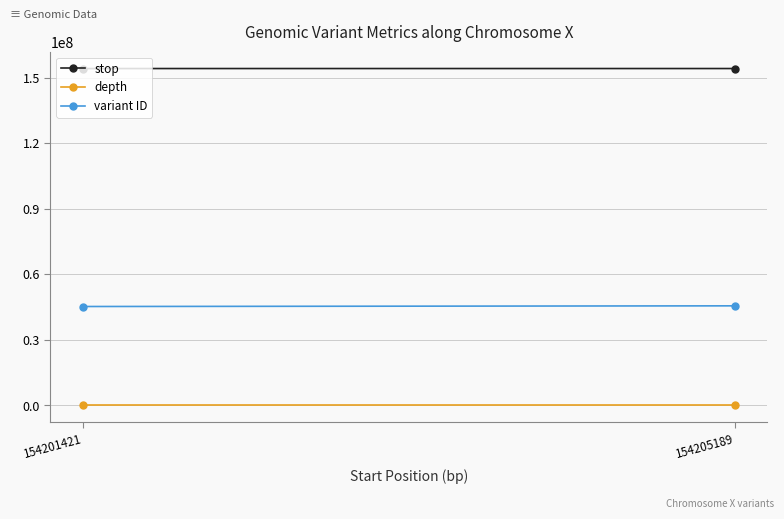

How many data points in depth are less than 10?

1